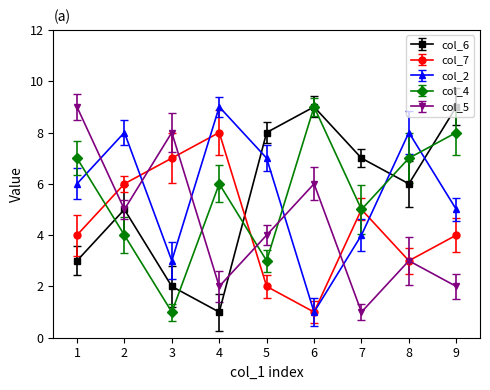

Reading left to right, extract all data points from this chart.

col_6: 1=3	2=5	3=2	4=1	5=8	6=9	7=7	8=6	9=9
col_7: 1=4	2=6	3=7	4=8	5=2	6=1	7=5	8=3	9=4
col_2: 1=6	2=8	3=3	4=9	5=7	6=1	7=4	8=8	9=5
col_4: 1=7	2=4	3=1	4=6	5=3	6=9	7=5	8=7	9=8
col_5: 1=9	2=5	3=8	4=2	5=4	6=6	7=1	8=3	9=2